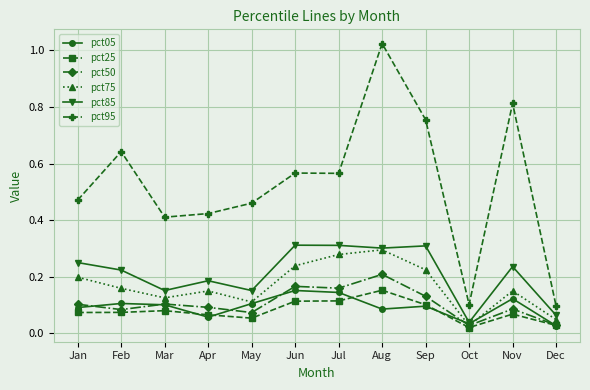

Which series has the widest spread of values?

pct95